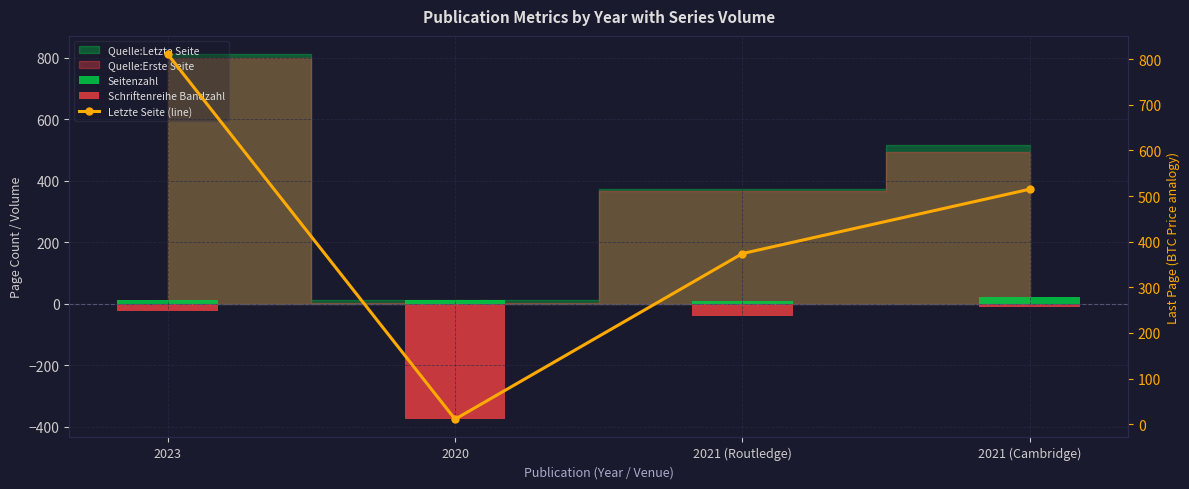

What is the value of the 4th bar from the left?

515